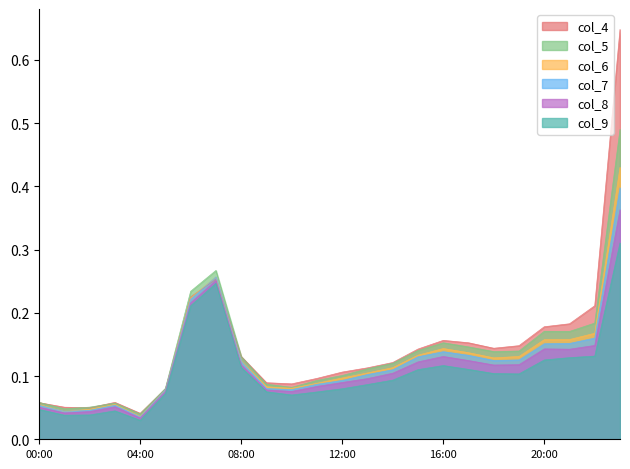

At which category does the chart reach its minimum across all series?

04:00